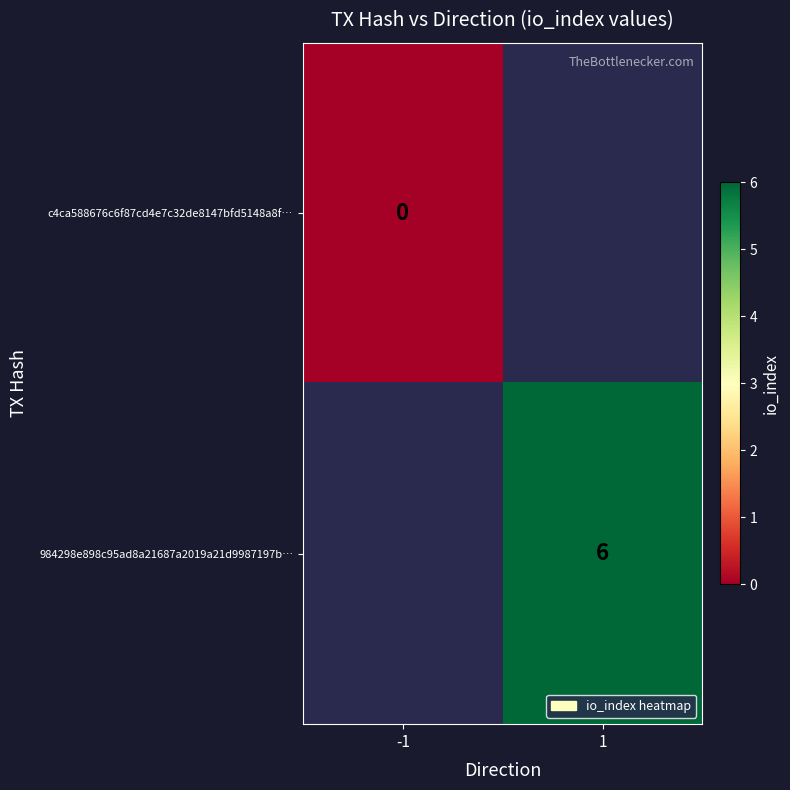

How many data points does each series have?

2